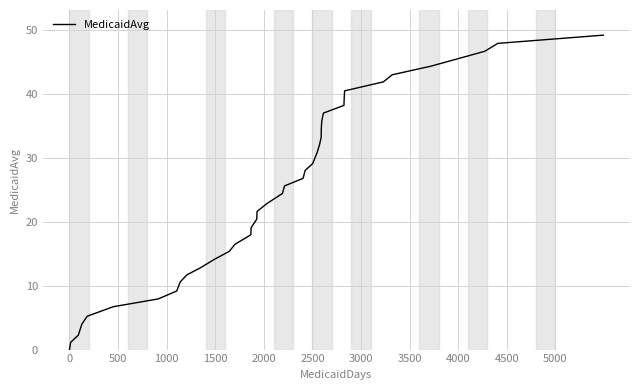

What is the sum of all values?

992.4